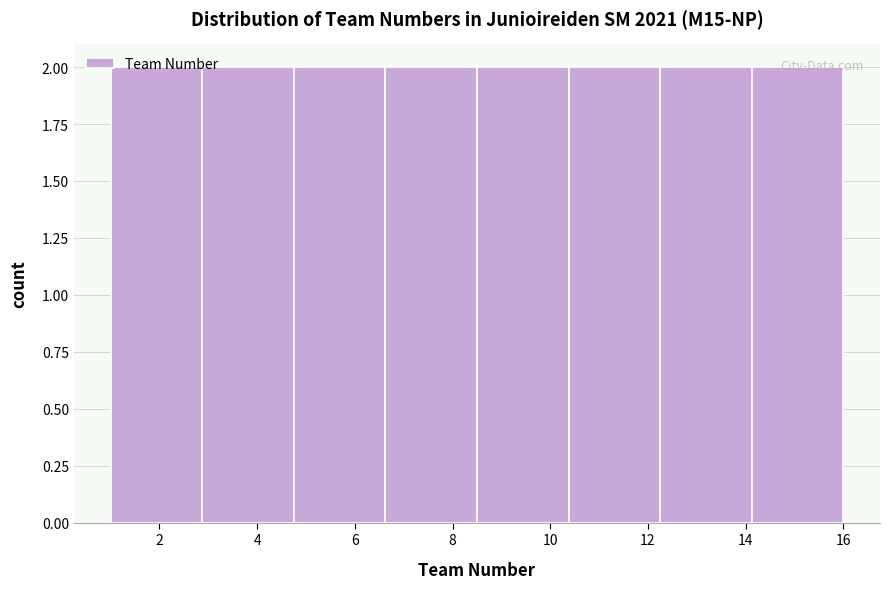

Reading left to right, transcribe this chart: for each bar, give the range it covers on the x-axis and its height. Neither the bar edges nor the heights are printed on the chart, so give them approximately, as read against the axes.

1.0 to 2.8: 2
2.8 to 4.8: 2
4.8 to 6.6: 2
6.6 to 8.6: 2
8.6 to 10.4: 2
10.4 to 12.2: 2
12.2 to 14.2: 2
14.2 to 16.0: 2